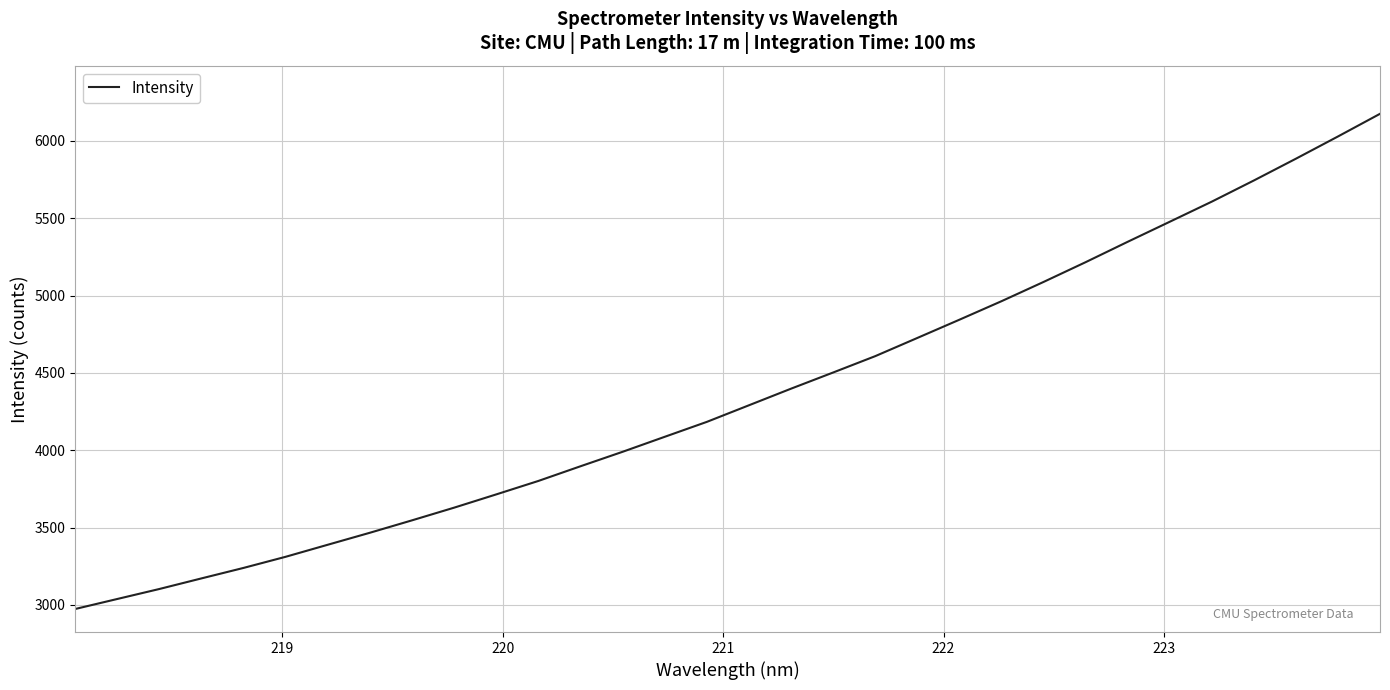

What is the difference between the maximum and minimum values?

3202.3